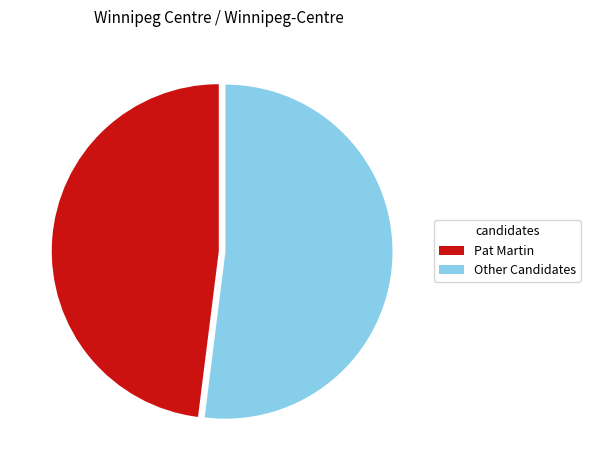

The Pat Martin slice represents 62% of the pie. True or false?

False